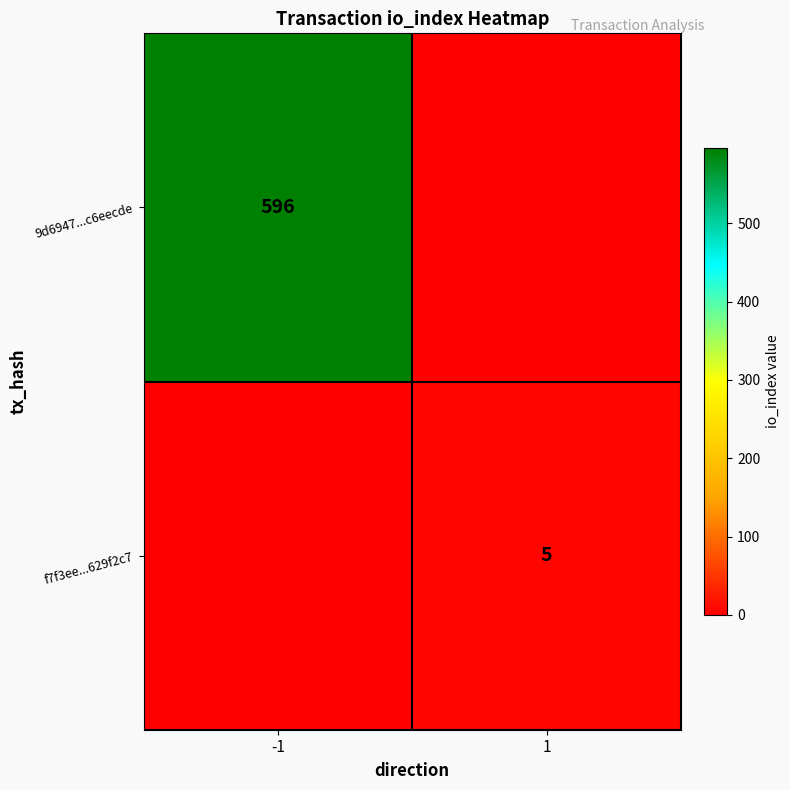

Is it true that 9d6947...c6eecde equals 596 at -1?

True